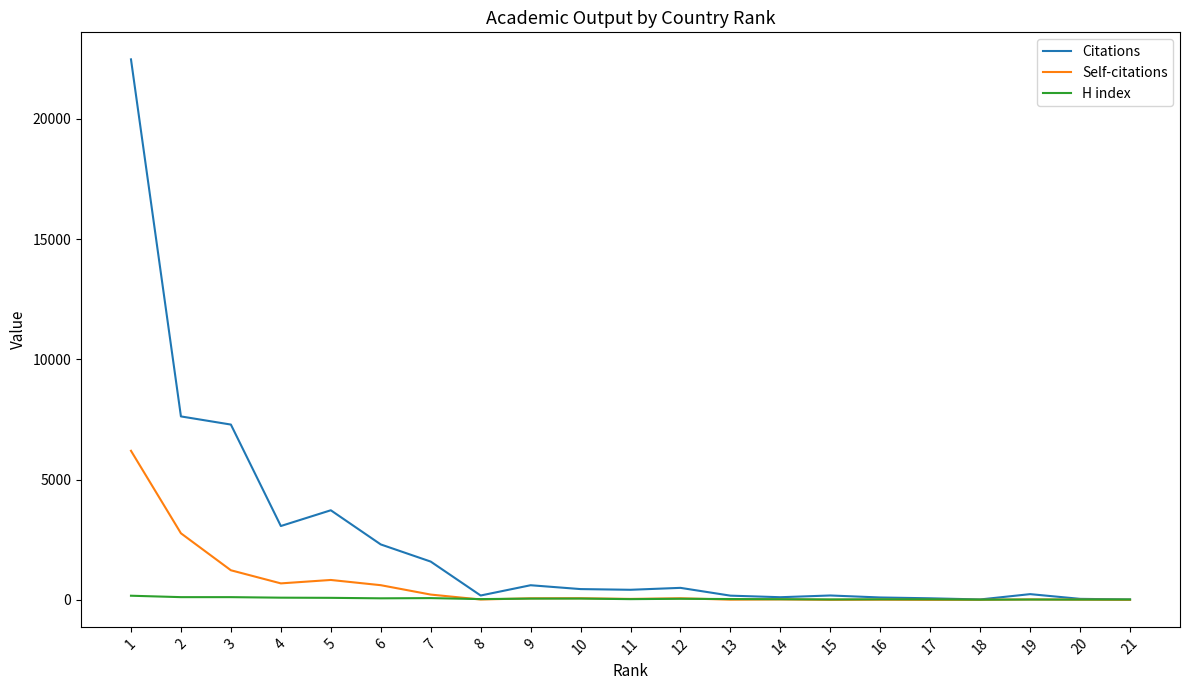

What is the total value across all series at 20?

69